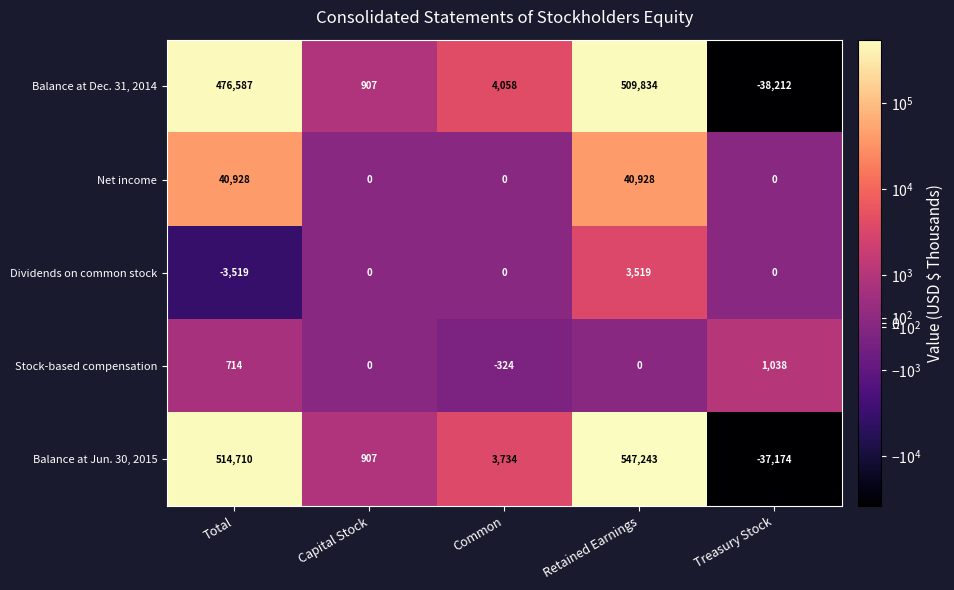

The Dividends on common stock series shows 2398 at Treasury Stock. True or false?

False